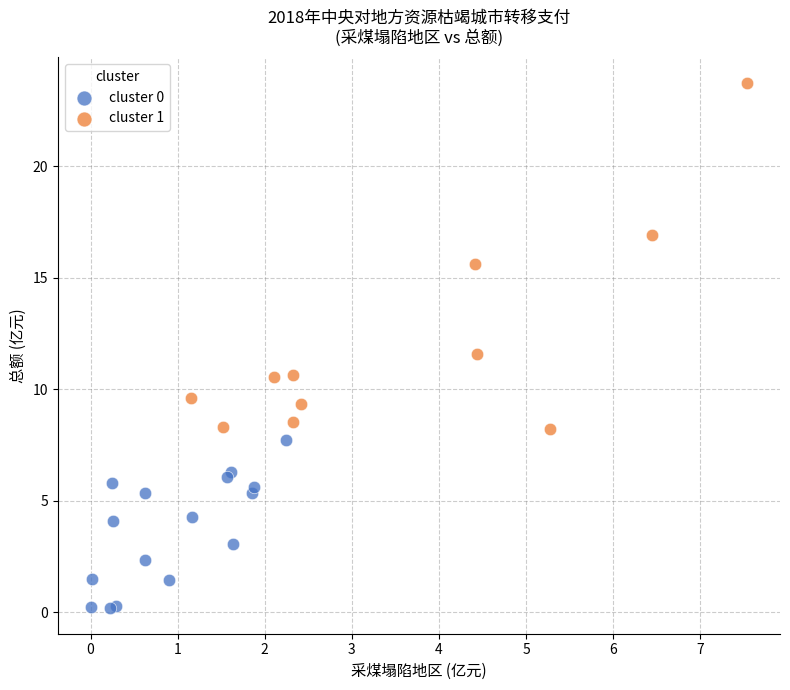

Which series has the widest spread of Y values?

cluster 1